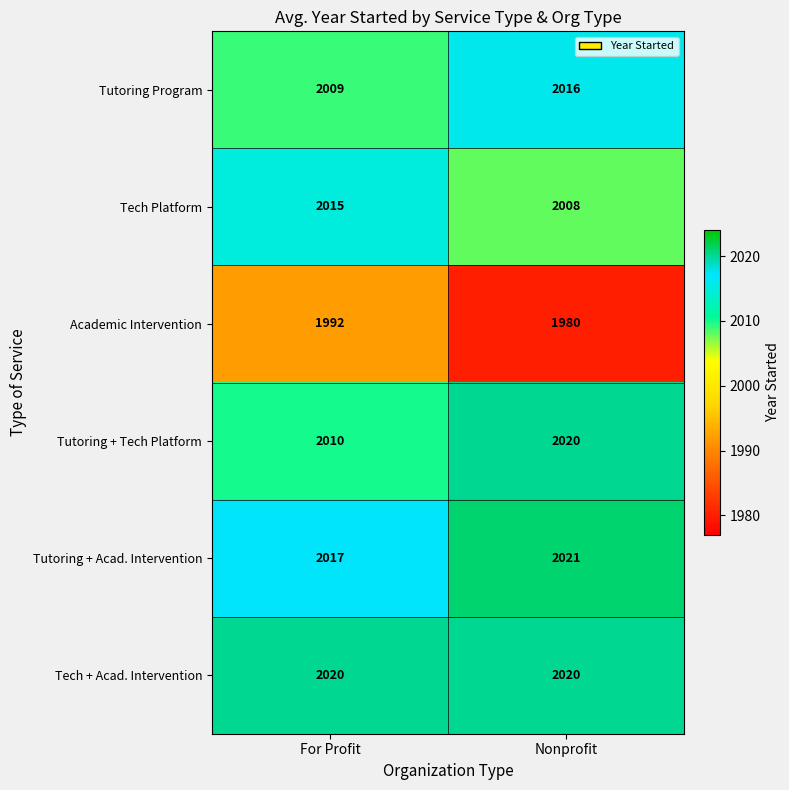

What is the sum of all Tutoring Program values?

4025